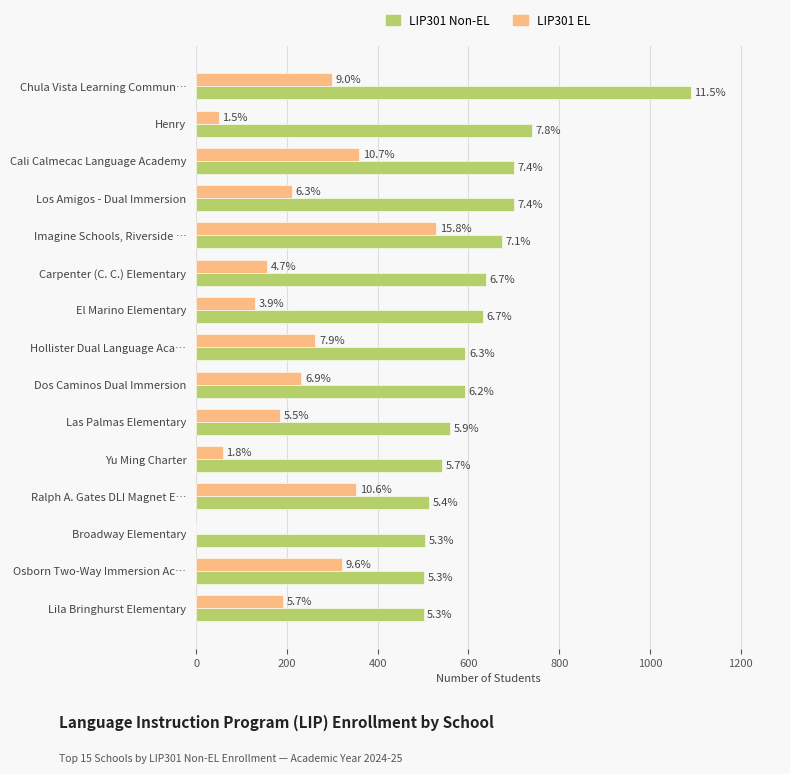

What are all the series names shown in the legend?

LIP301 Non-EL, LIP301 EL